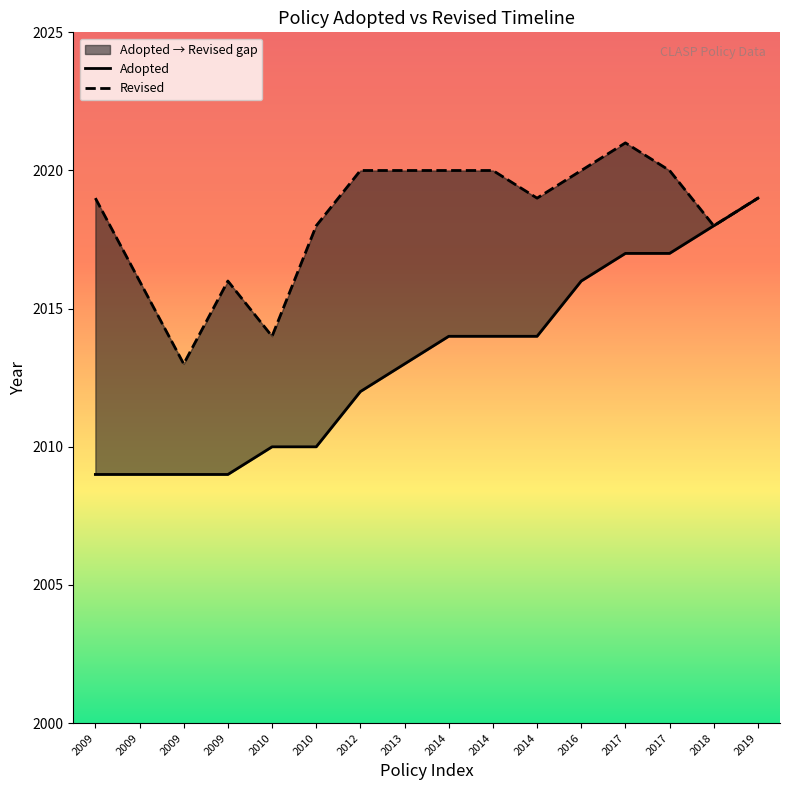

What is the value of the Adopted point at the 1st from the left?

2009